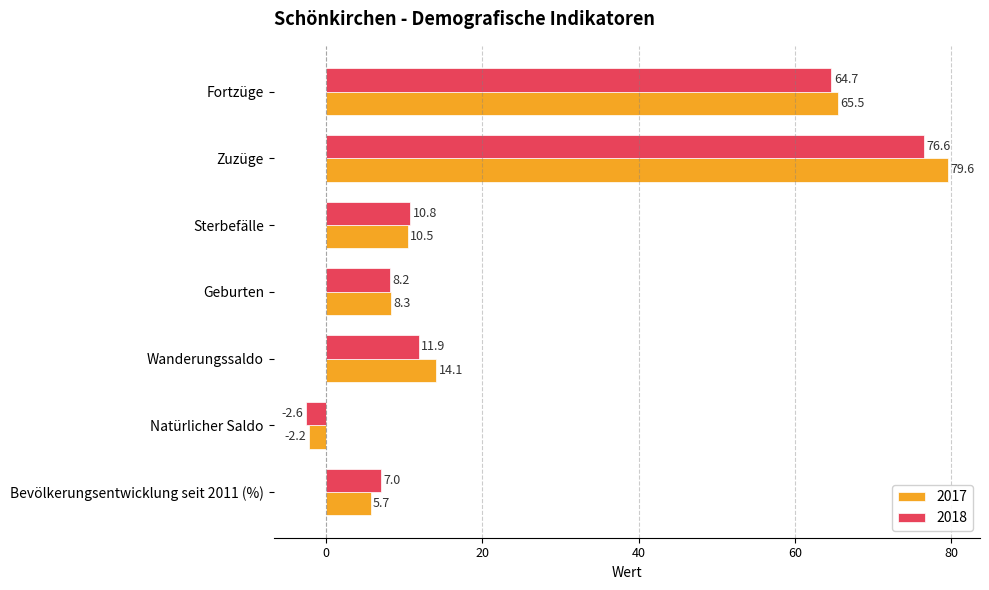

List the series in order of their overall mean, lowest first.

2018, 2017